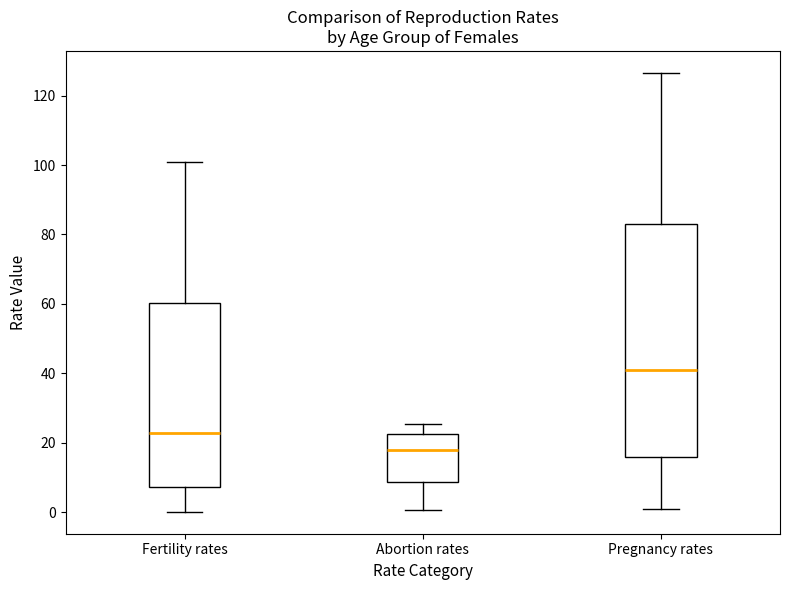

Reading left to right, read every box against the y-axis: the position of its median line, the range the box covers, and the ends of its whiskers. The values are not printed on the chart, so give them approximately, as read against the axis.

Fertility rates: median 22, box 8 to 60, whiskers 0 to 100
Abortion rates: median 18, box 8 to 22, whiskers 0 to 26
Pregnancy rates: median 40, box 16 to 82, whiskers 0 to 126